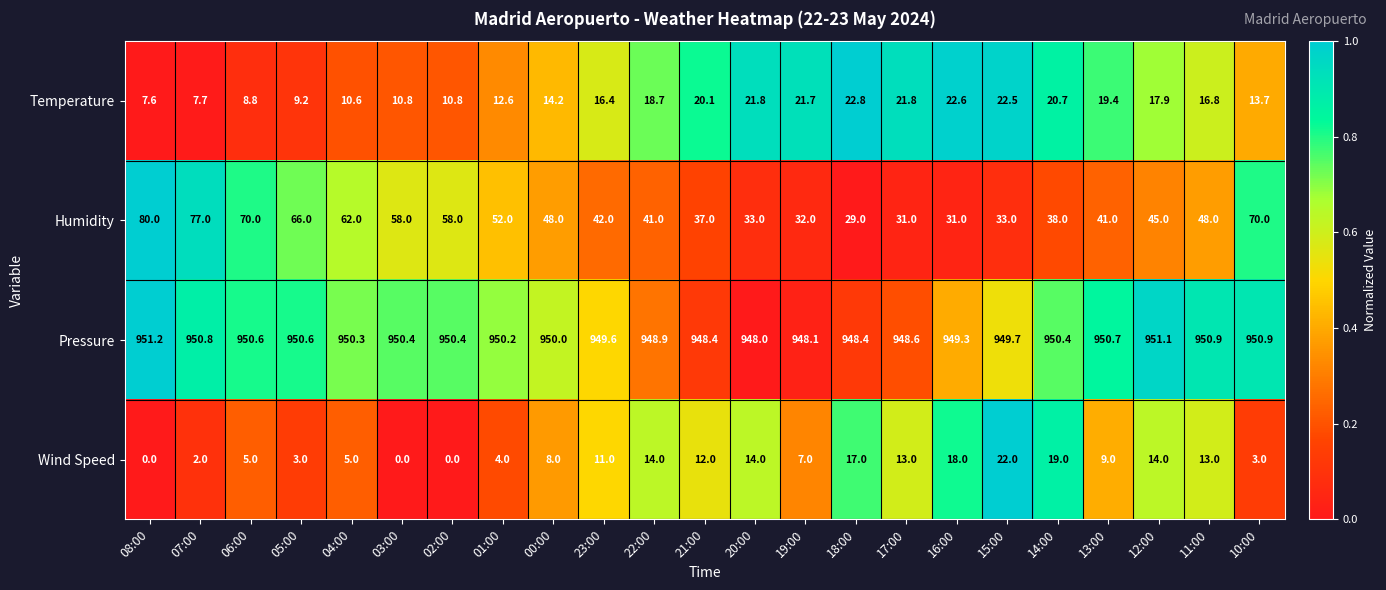

What is the difference between the highest and lowest values at 22:00?

934.9